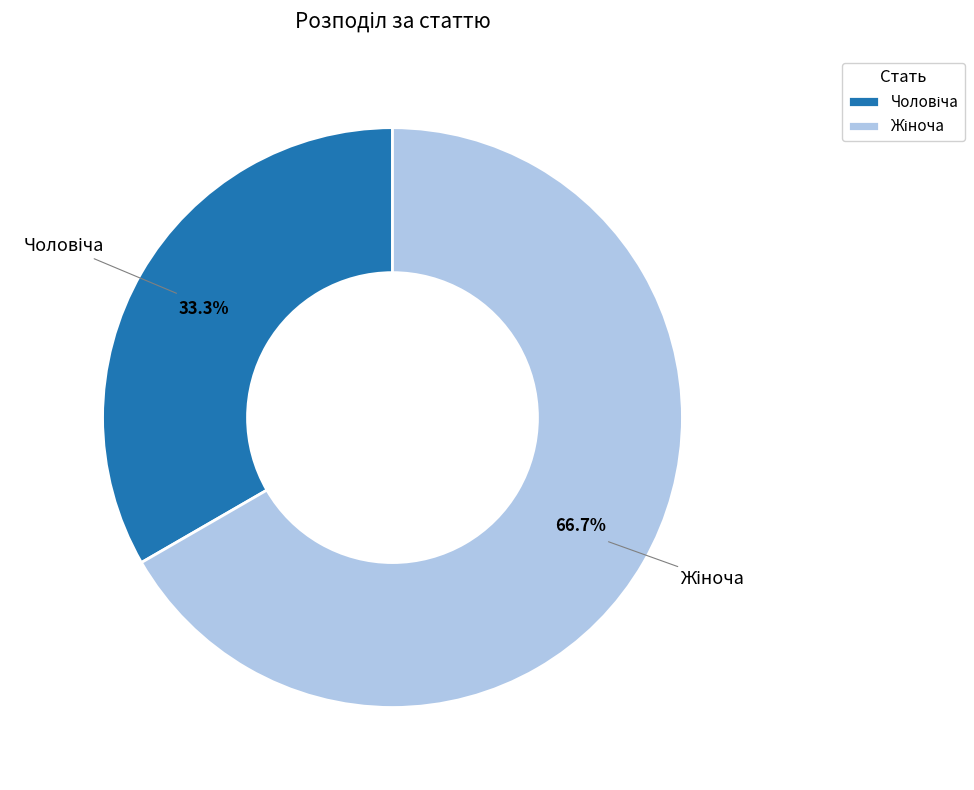

Does any single category account for the majority?

Yes